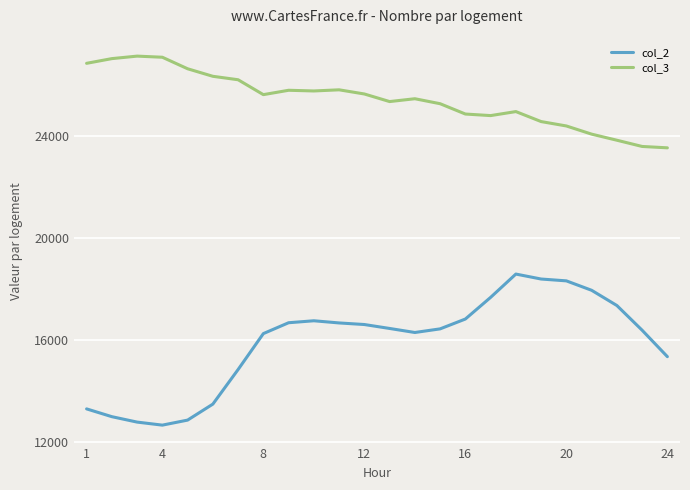

What is the minimum value for col_3?

23532